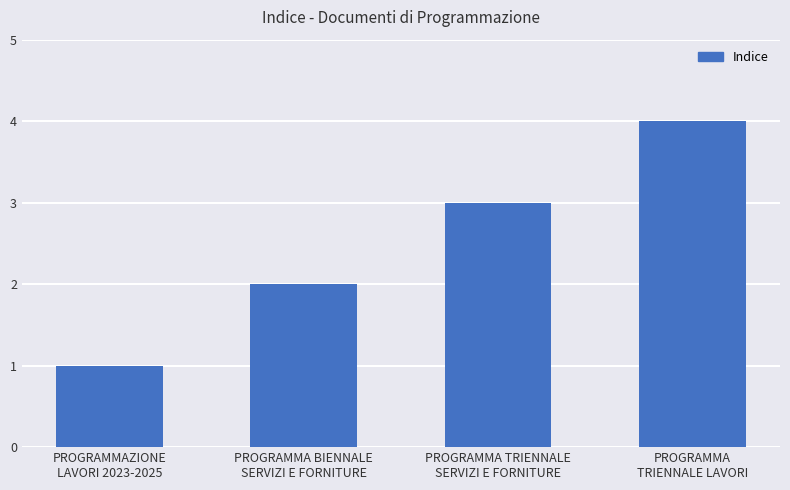

The value at PROGRAMMA TRIENNALE
SERVIZI E FORNITURE is 1. True or false?

False